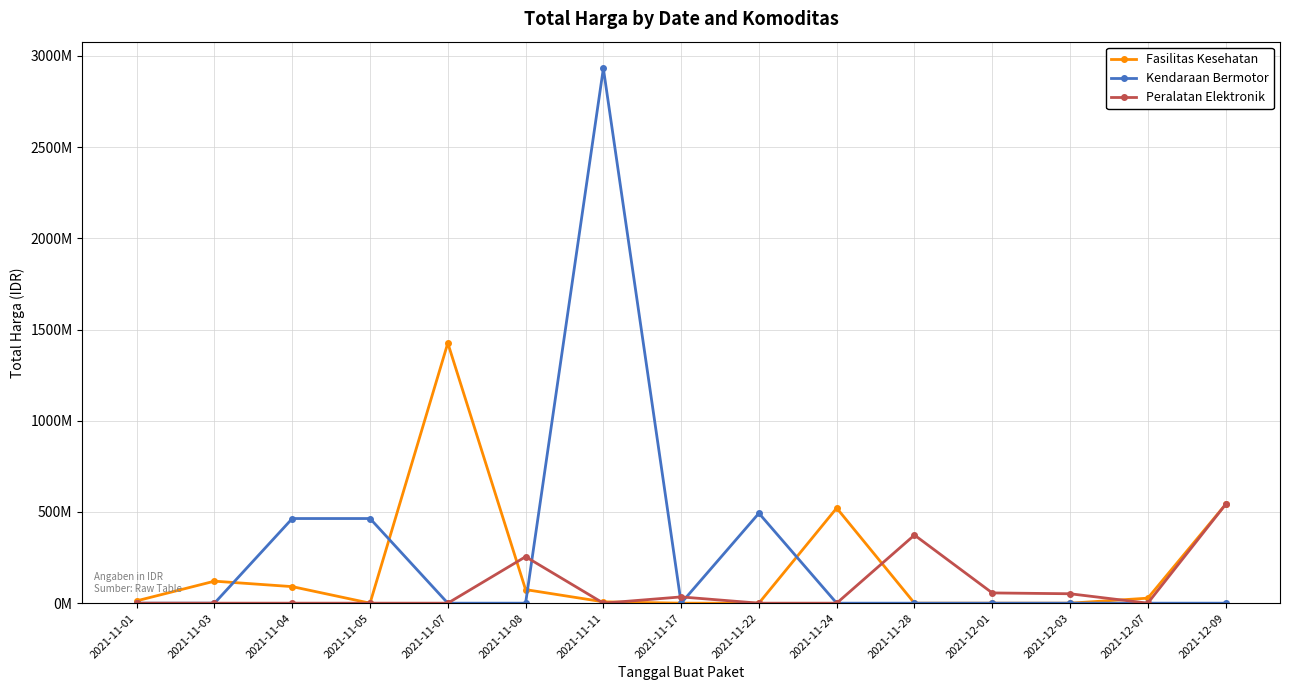

Which category has the lowest value in the Fasilitas Kesehatan series?

2021-11-05